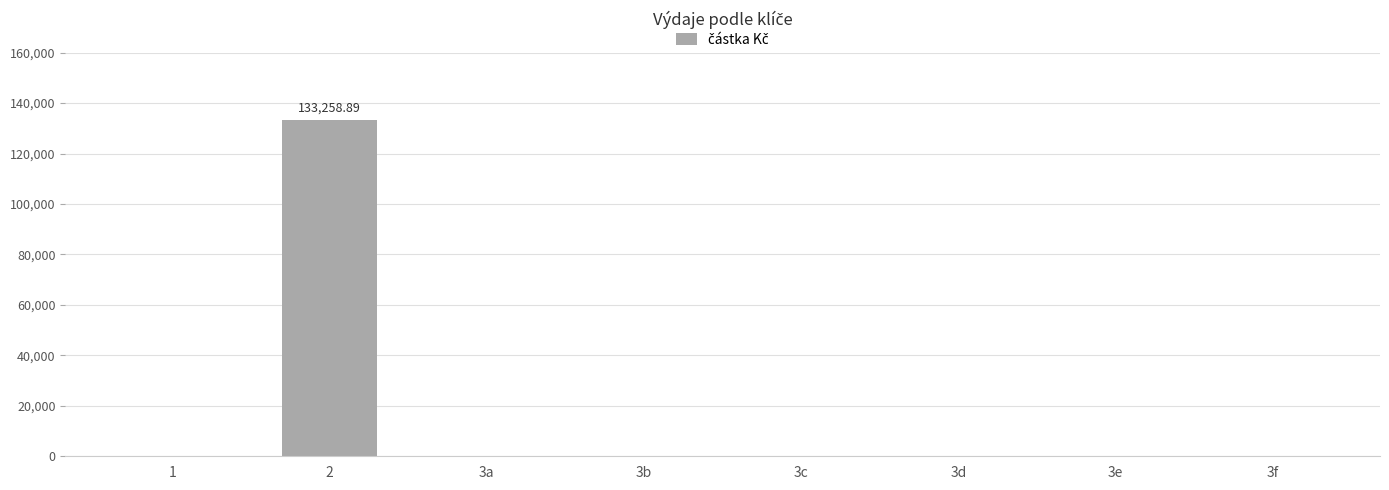

What is the change in value from 2 to 3b?

-133258.9